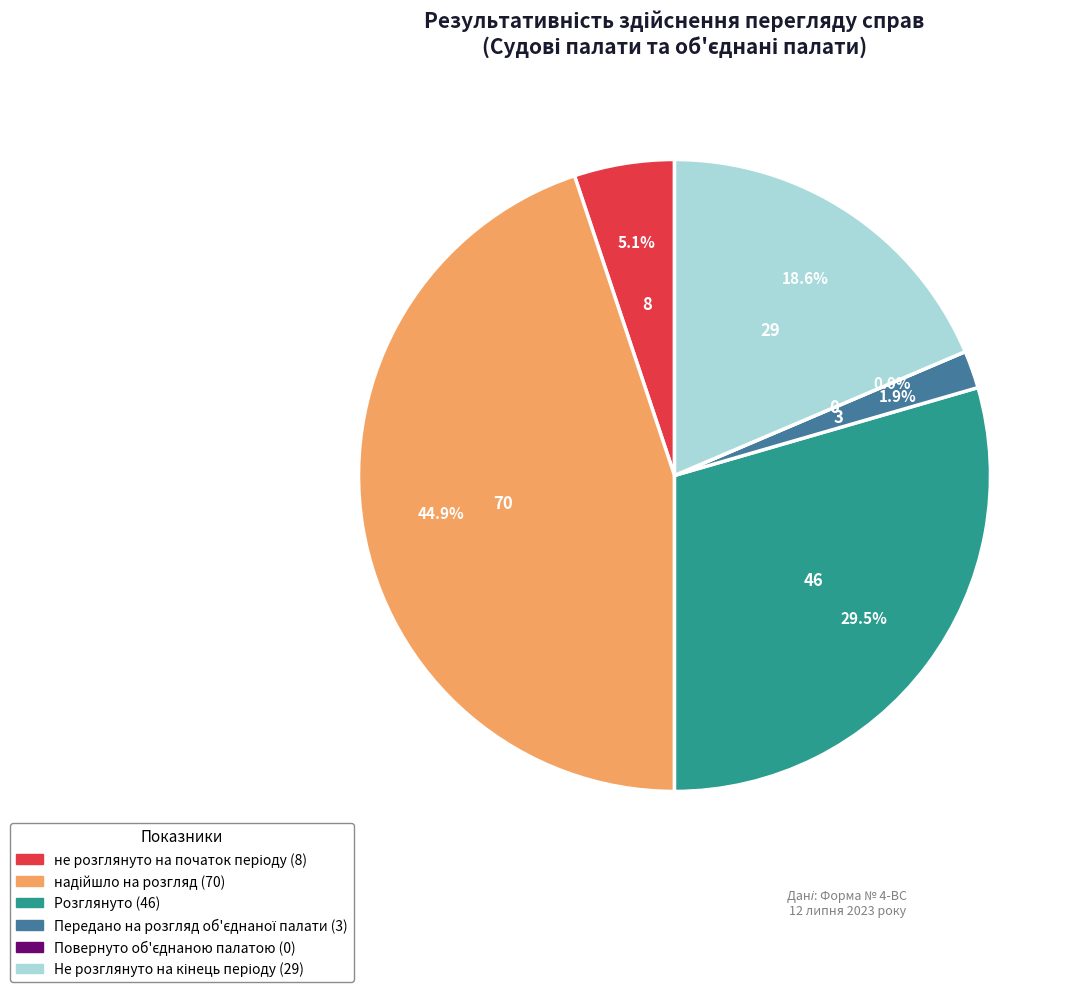

Count the number of slices in the pie.

6